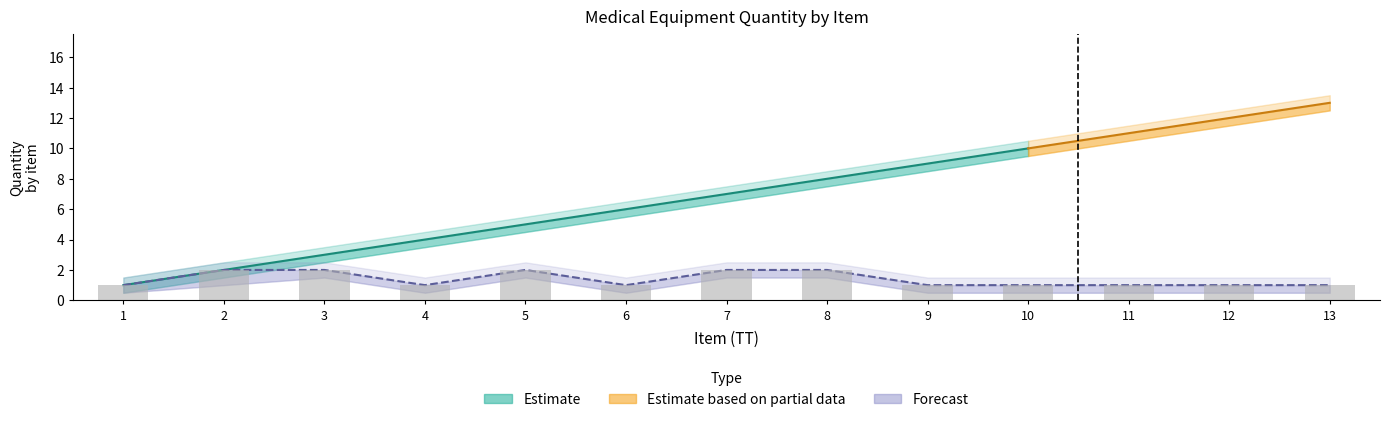

What is the difference between the maximum and second lowest values in the Qty (Forecast lower) series?

1.0